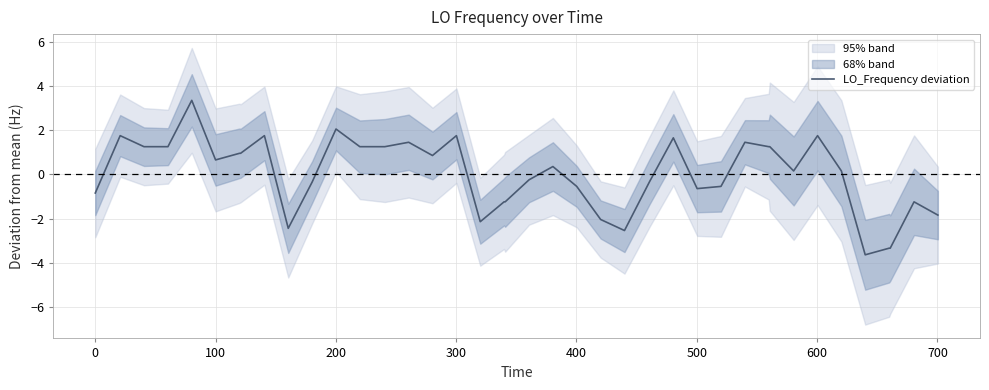

Is this an area chart (filled region under the line)?

No